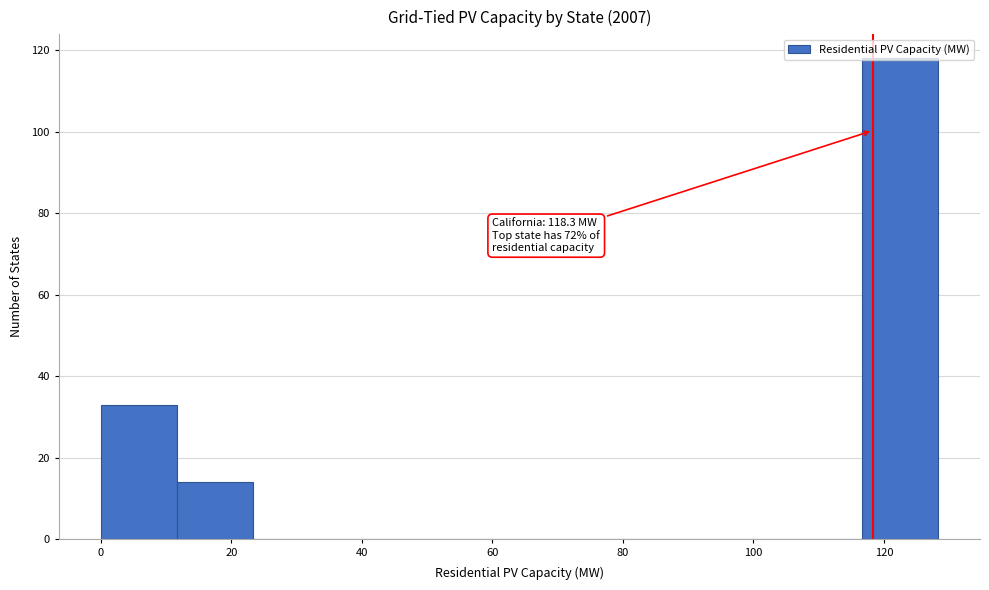

Which range on the x-axis has the tallest bar?

116 to 128